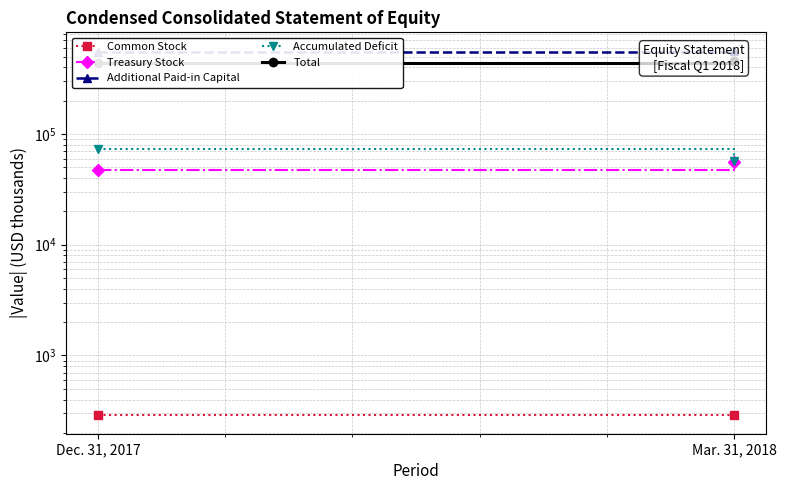

The Accumulated Deficit series shows 30863 at Mar. 31, 2018. True or false?

False